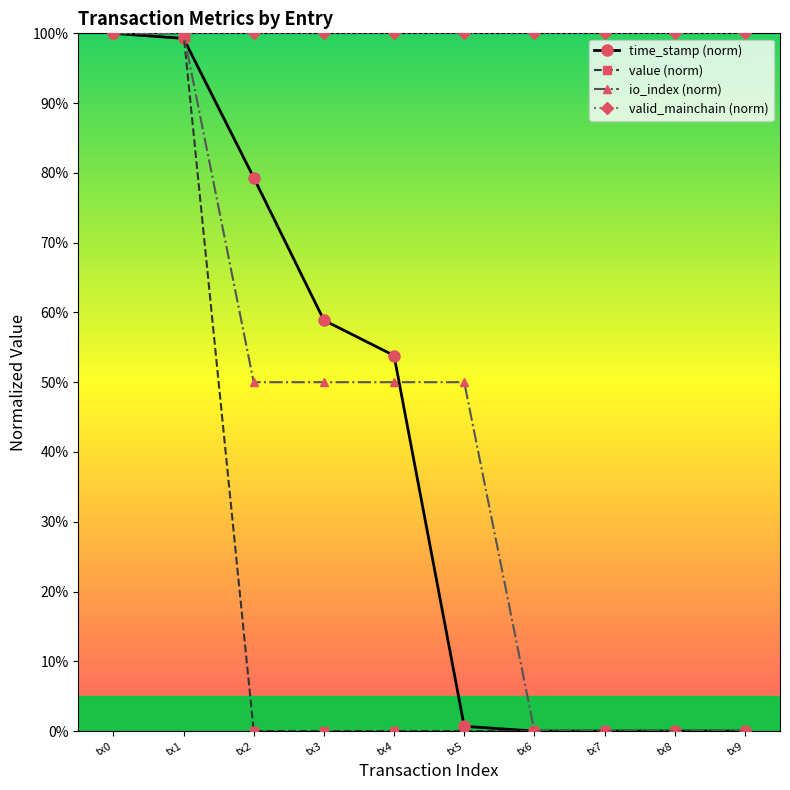

What is the approximate value of time_stamp (norm) at tx1?

1.0